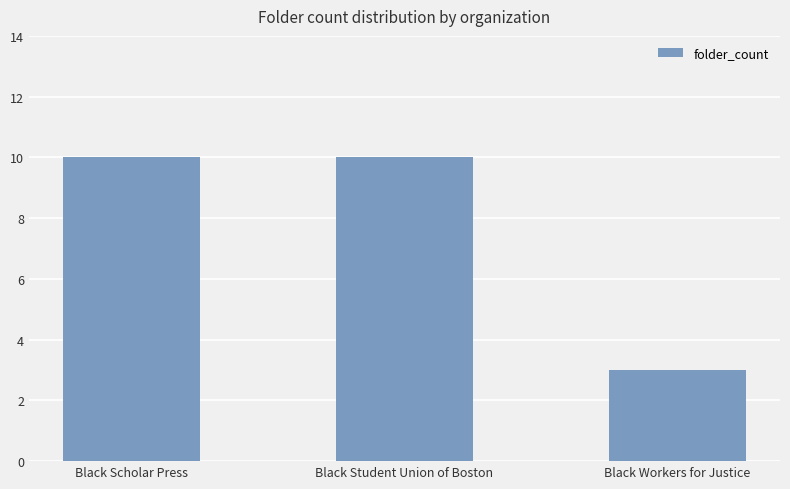

What position from the right is Black Student Union of Boston?

2